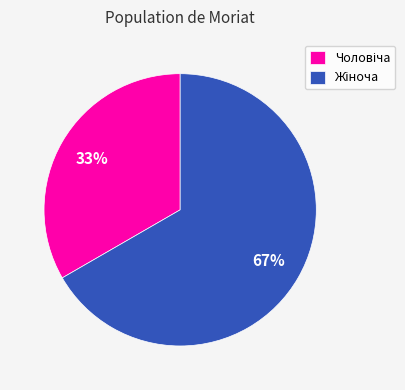

To the nearest percent, what is the average slice percentage?

50%